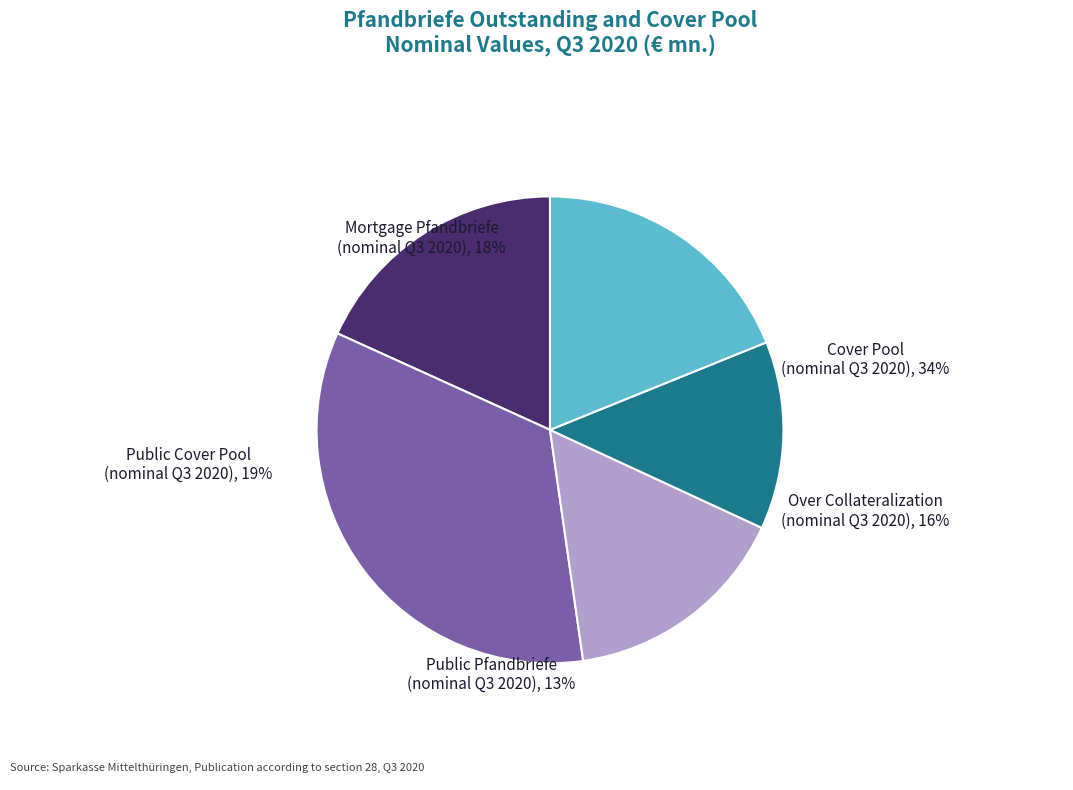

To the nearest percent, what percentage of the pie is Over Collateralization (nominal Q3 2020)?

16%